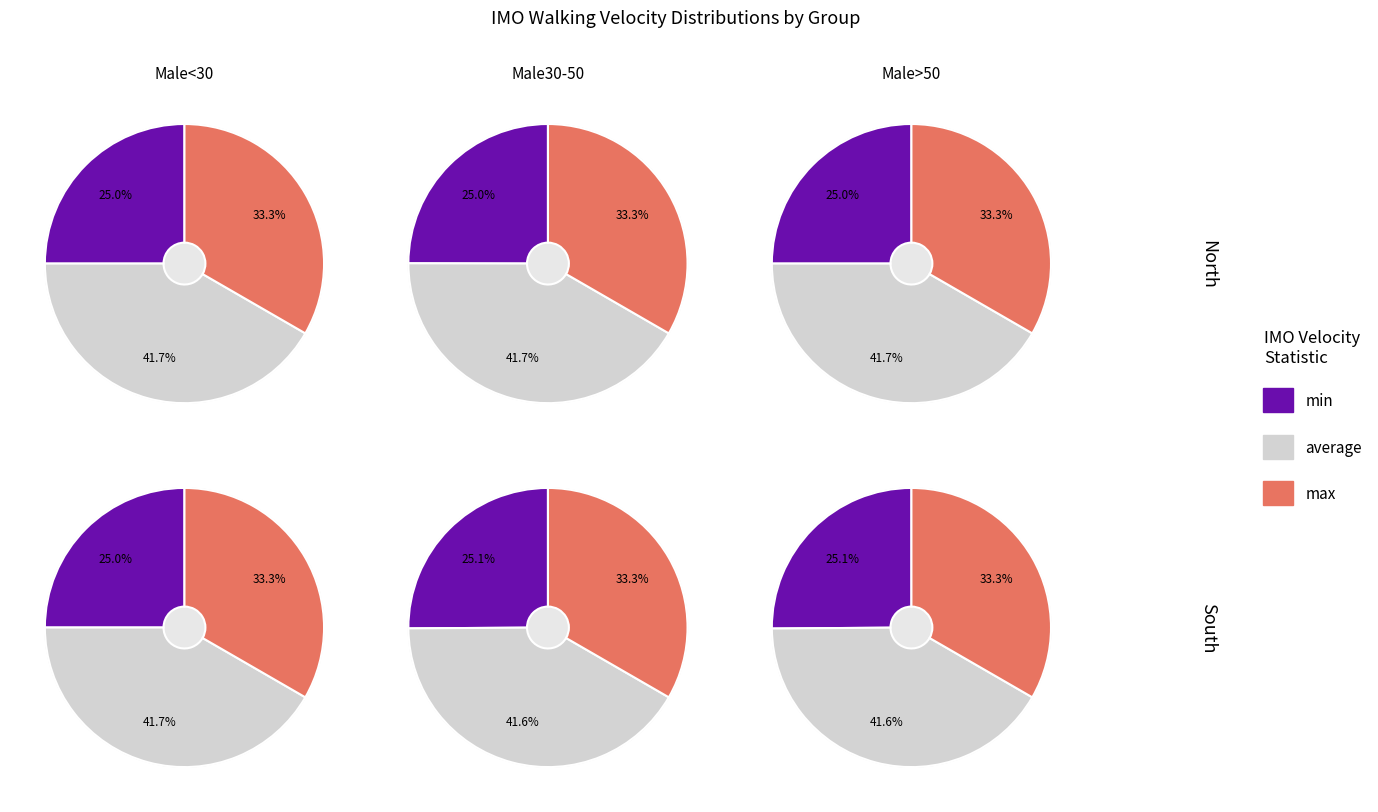

How many segments does this pie chart have?

3